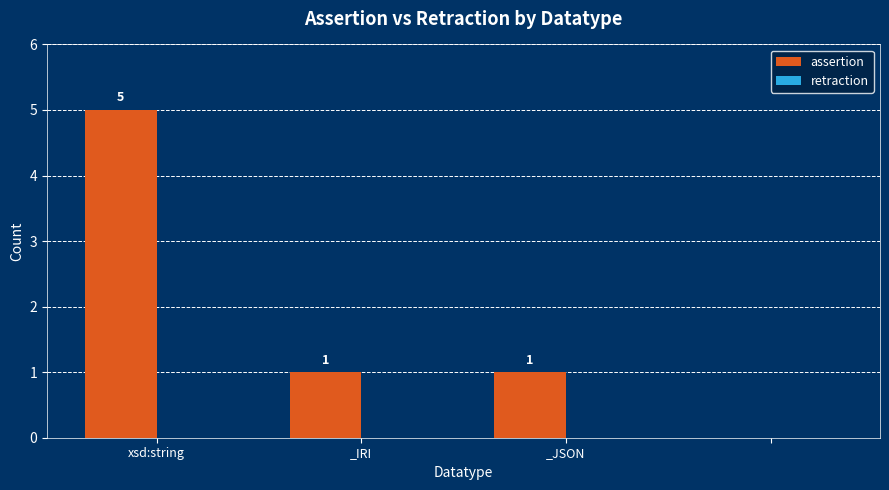

What is the sum of all values?

7